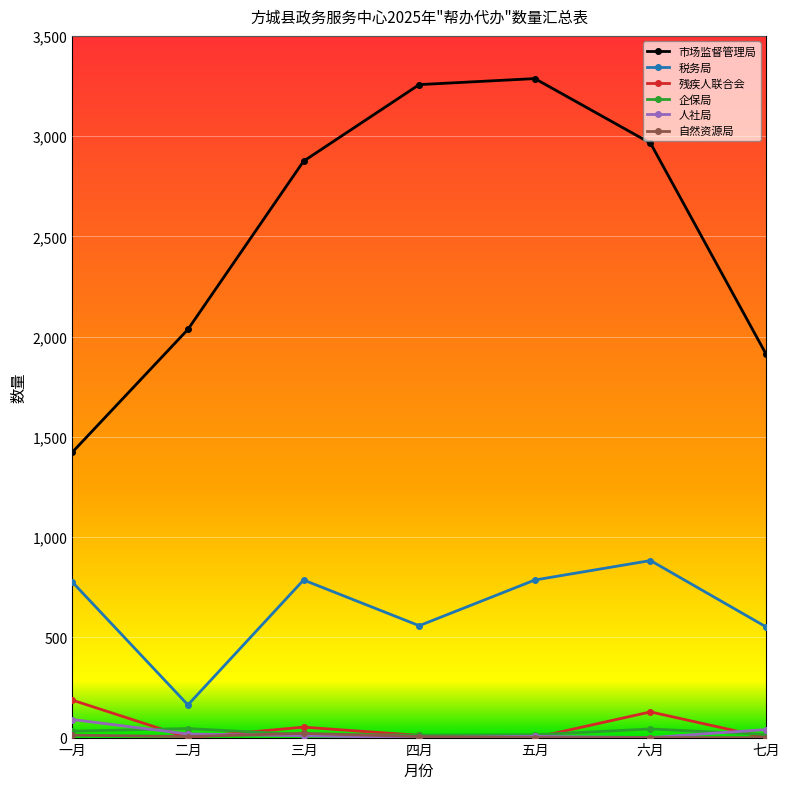

In 税务局, how many points are higher than both neighbors (excluding endpoints)?

2